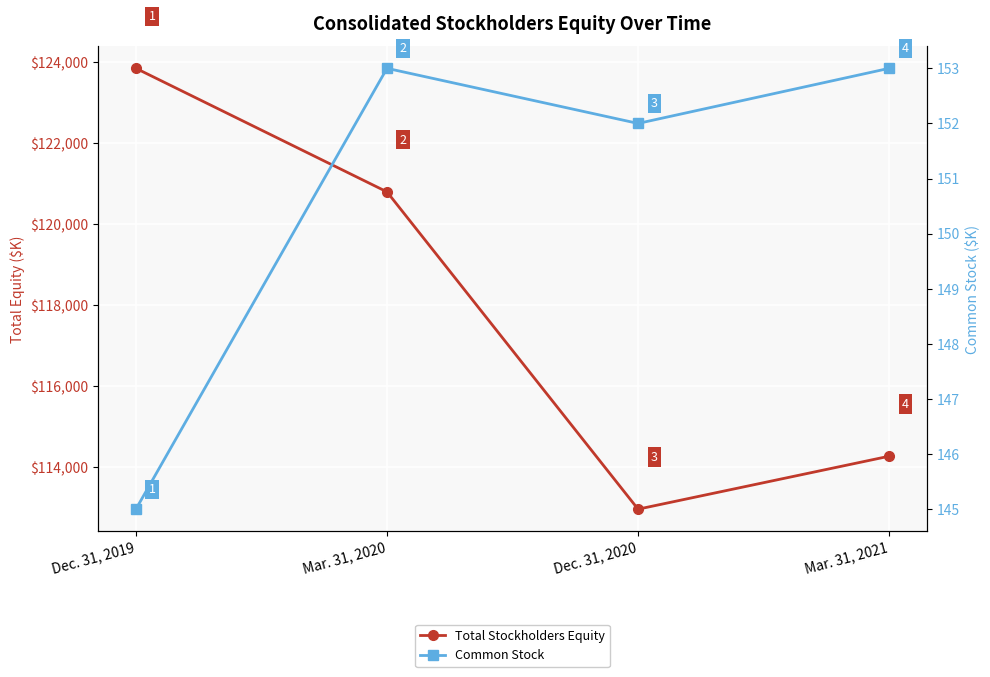

Reading left to right, transcribe all the data shown in this chart.

Total Stockholders Equity: Dec. 31, 2019=123842	Mar. 31, 2020=120793	Dec. 31, 2020=112963	Mar. 31, 2021=114270
Common Stock: Dec. 31, 2019=145	Mar. 31, 2020=153	Dec. 31, 2020=152	Mar. 31, 2021=153